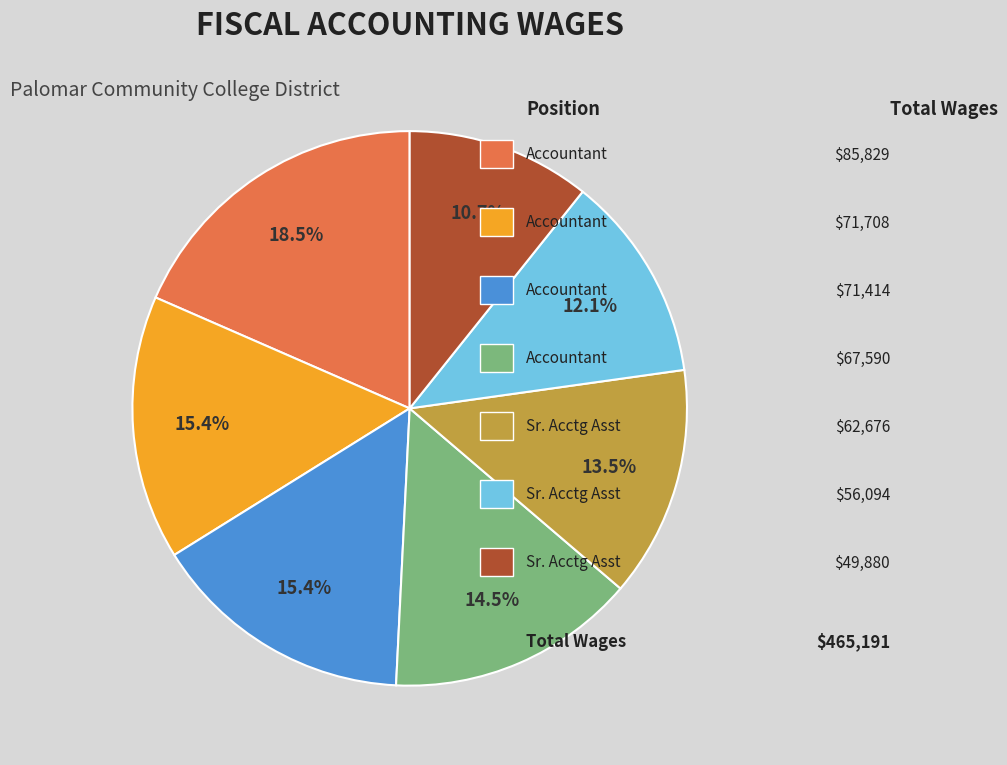

Is there a majority slice in this chart?

No